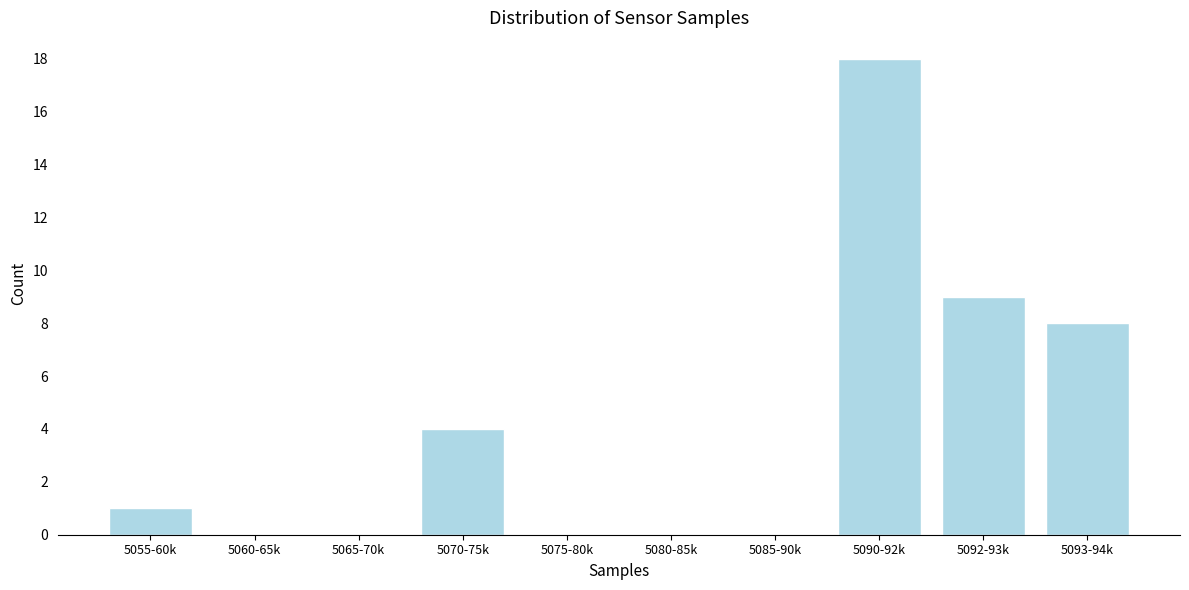

Reading left to right, extract all data points from this chart.

5055-60k=1	5060-65k=0	5065-70k=0	5070-75k=4	5075-80k=0	5080-85k=0	5085-90k=0	5090-92k=18	5092-93k=9	5093-94k=8